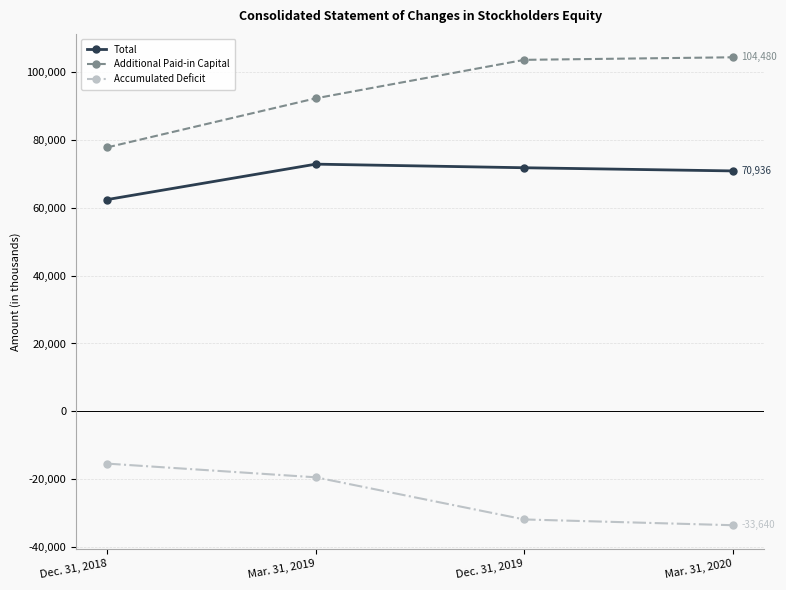

Rank the categories by Additional Paid-in Capital value from lowest to highest.

Dec. 31, 2018, Mar. 31, 2019, Dec. 31, 2019, Mar. 31, 2020